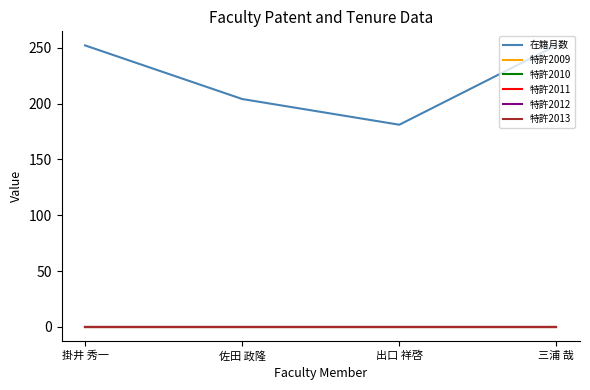

Between 出口 祥啓 and 佐田 政隆, which is larger?

佐田 政隆